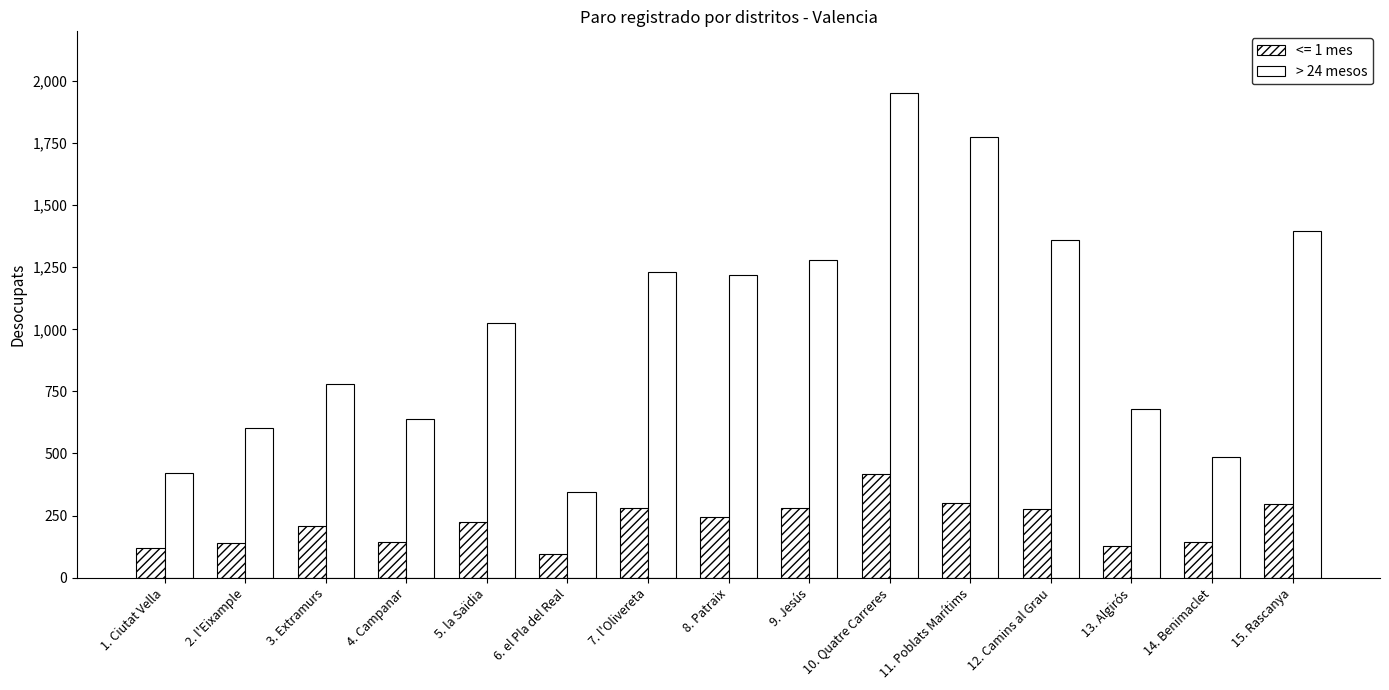

Are the bars grouped side by side (vs. stacked)?

Yes